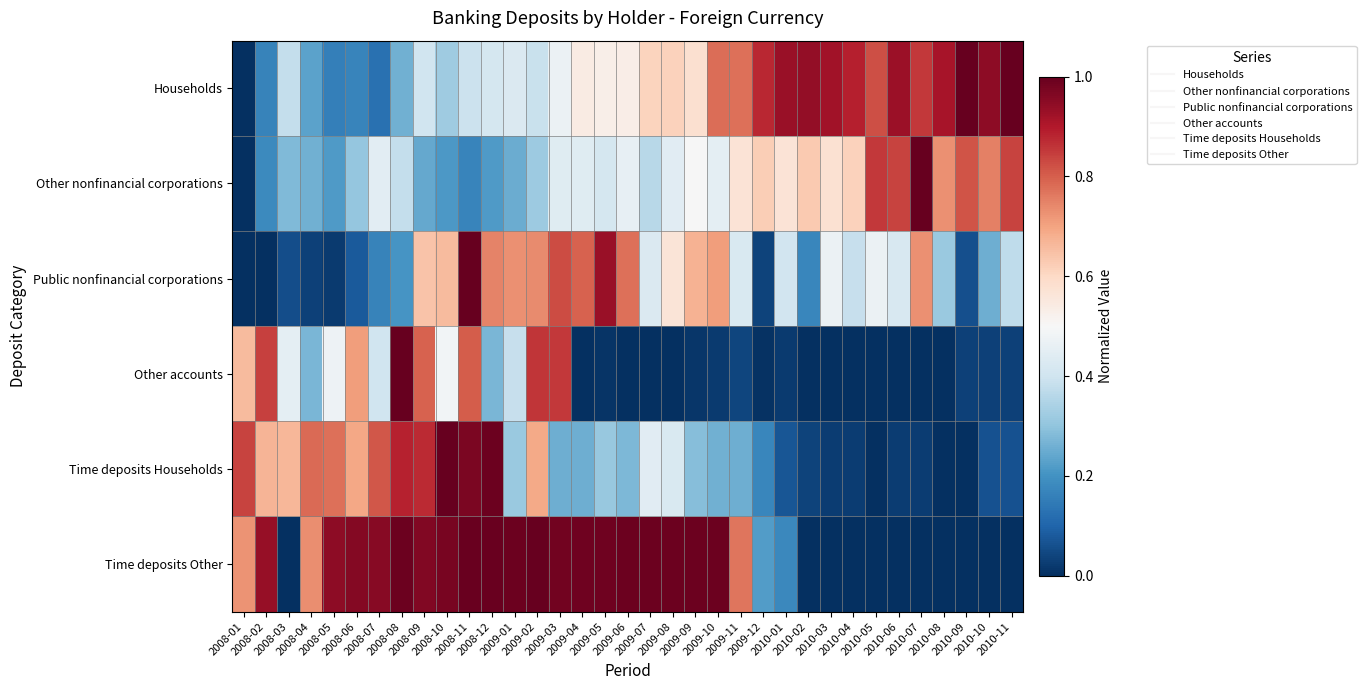

Count the number of categories in the chart.

35